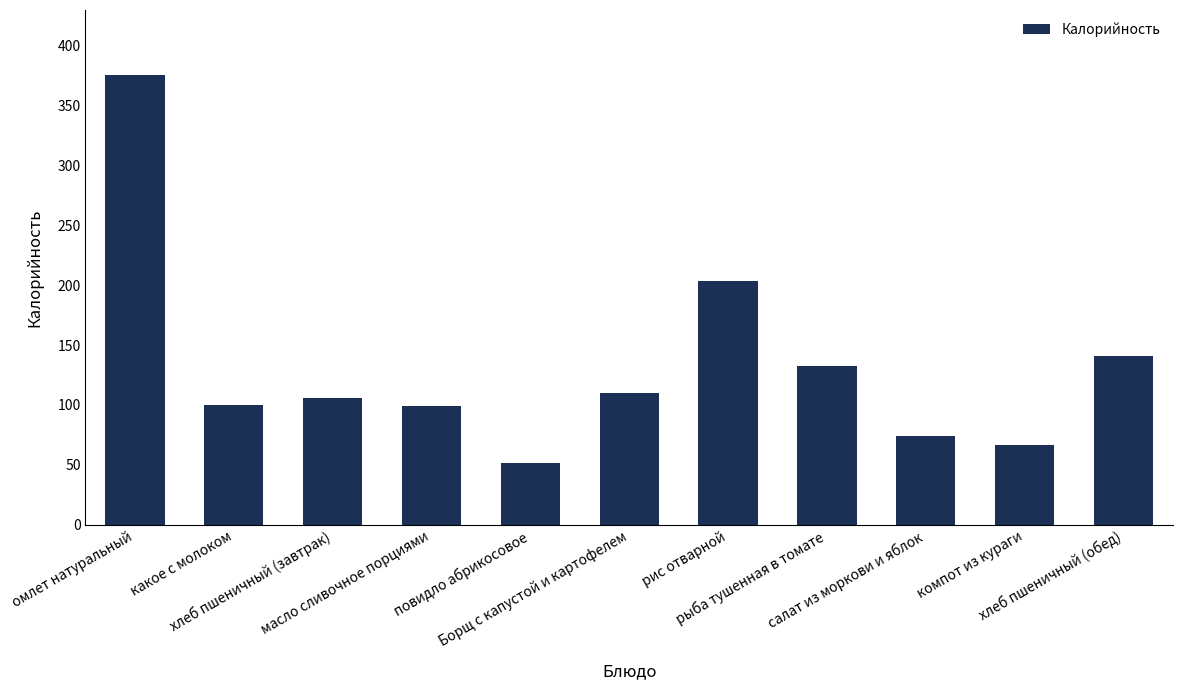

What is the value of the 6th bar from the left?

110.4